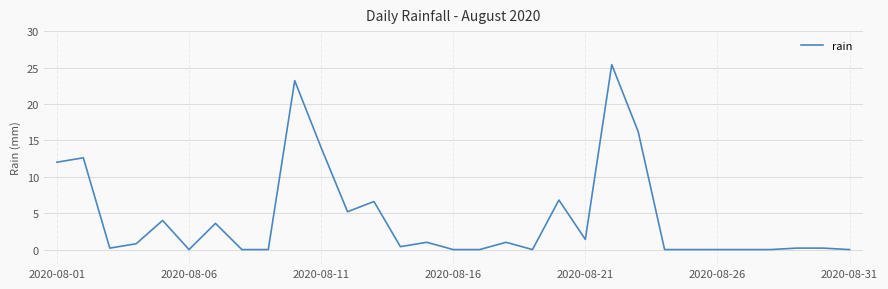

What is the difference between the maximum and minimum values?

25.4